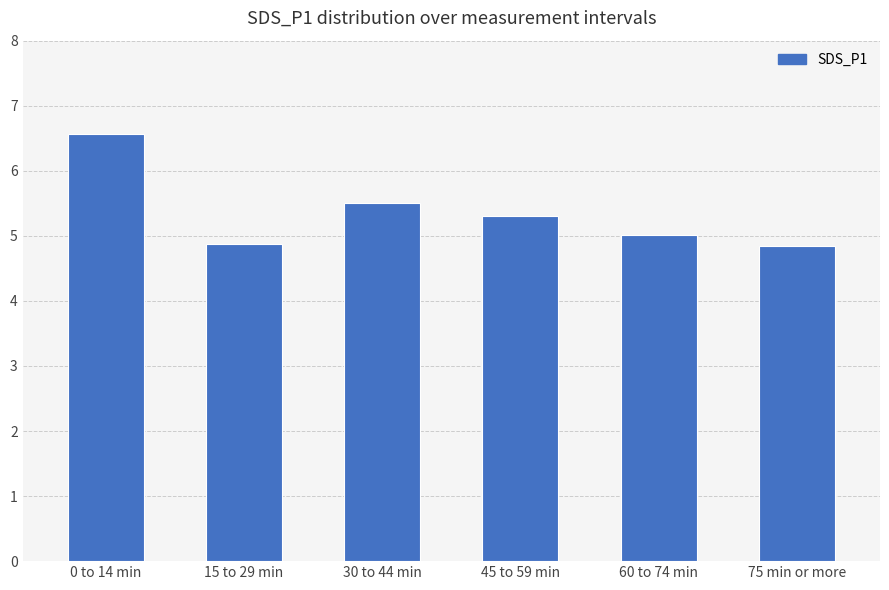

What is the change in value from 0 to 14 min to 60 to 74 min?

-1.6